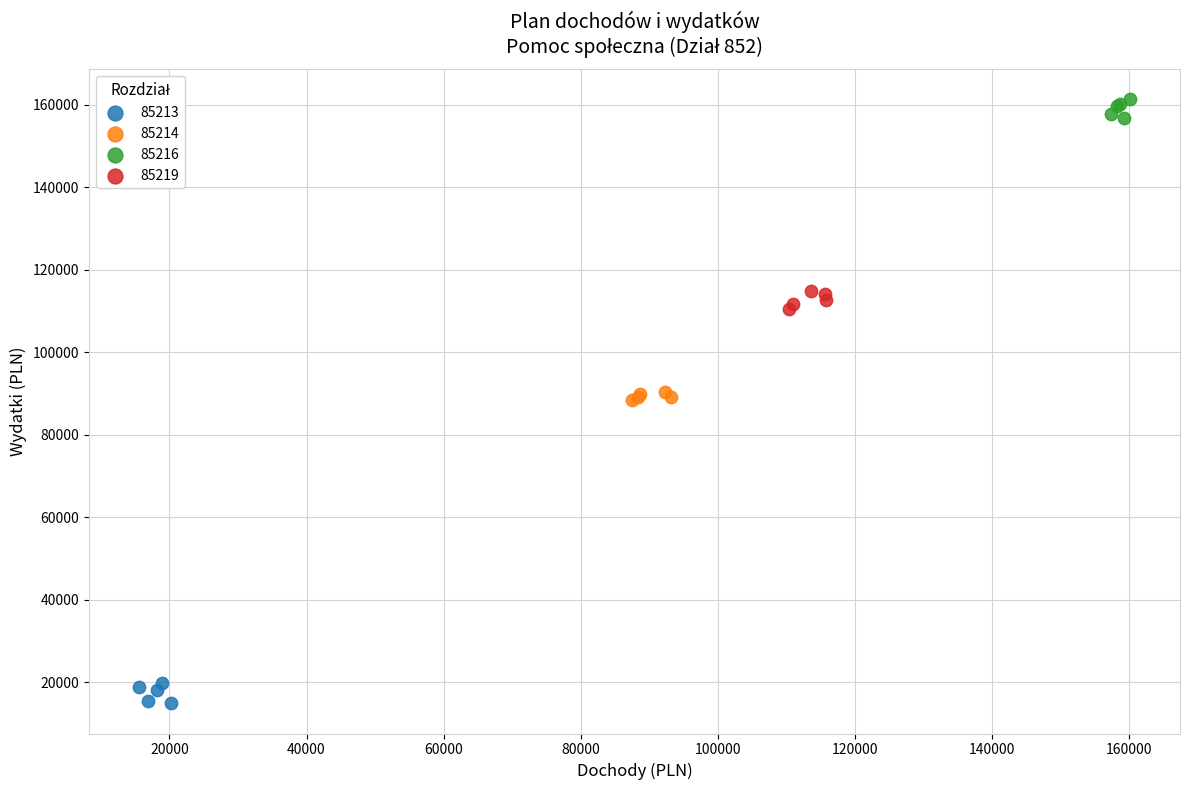

Which series reaches the maximum Y coordinate?

85216